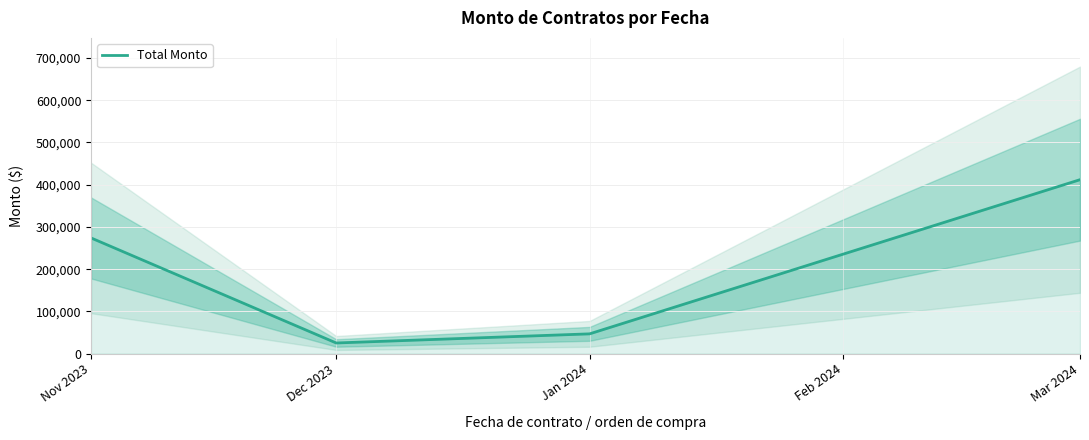

Rank the categories by Total Monto value from highest to lowest.

Mar 2024, Nov 2023, Jan 2024, Dec 2023